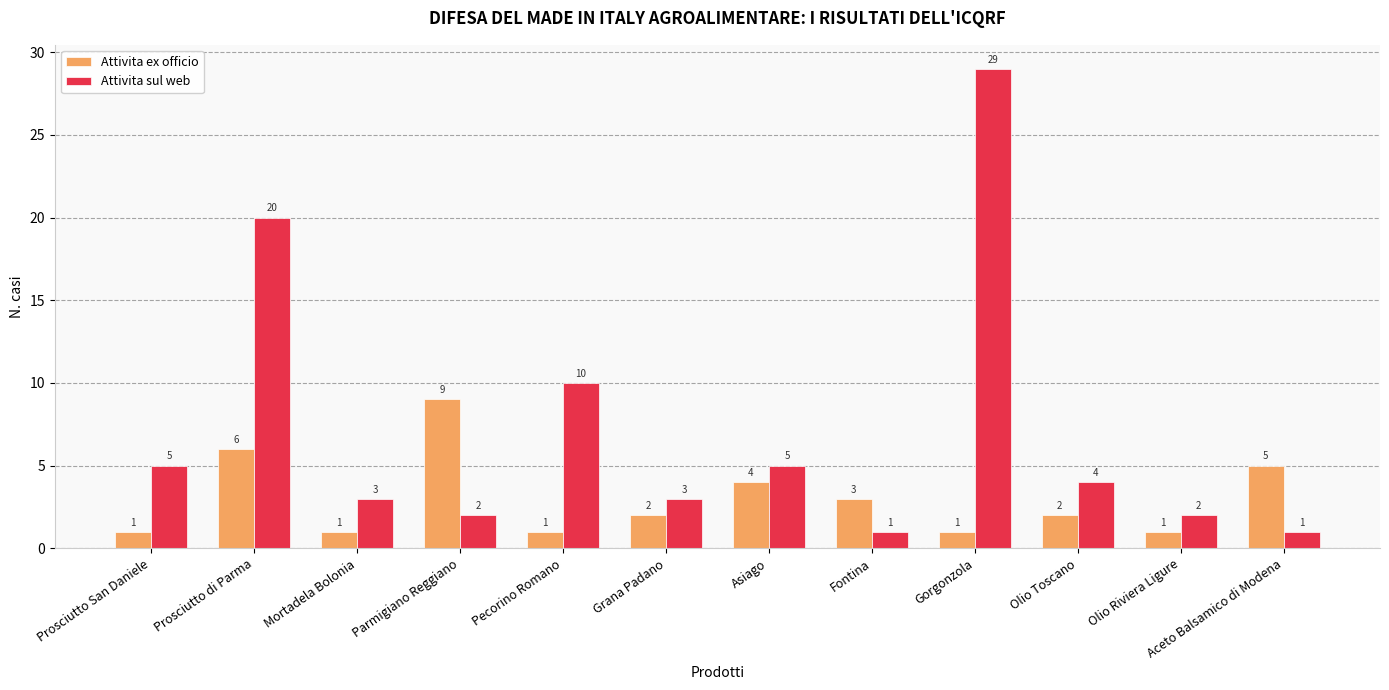

Which series has the largest range (max minus min)?

Attivita sul web